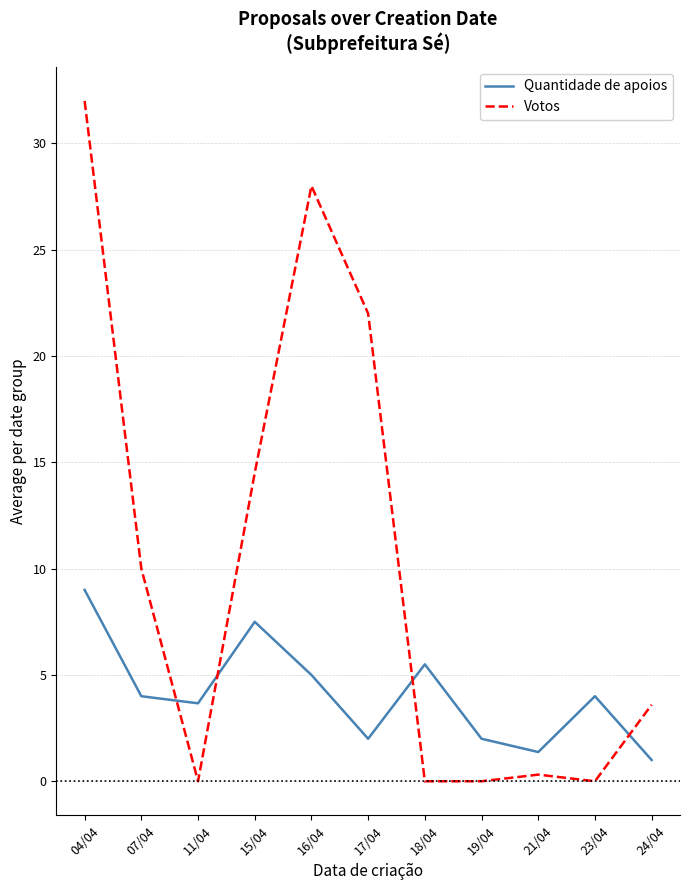

Between which two adjacent categories do Quantidade de apoios and Votos first intersect?

07/04 and 11/04